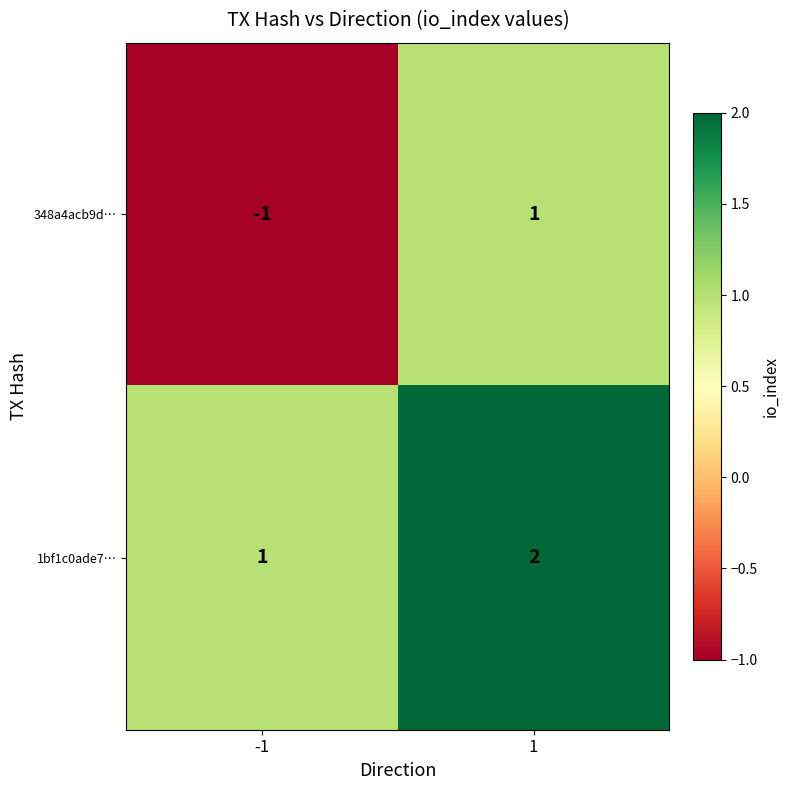

What is the sum of all 1bf1c0ade7… values?

3